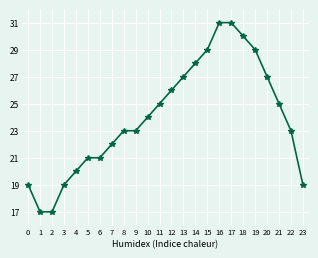

Where is the data nearest to the value 24?

10